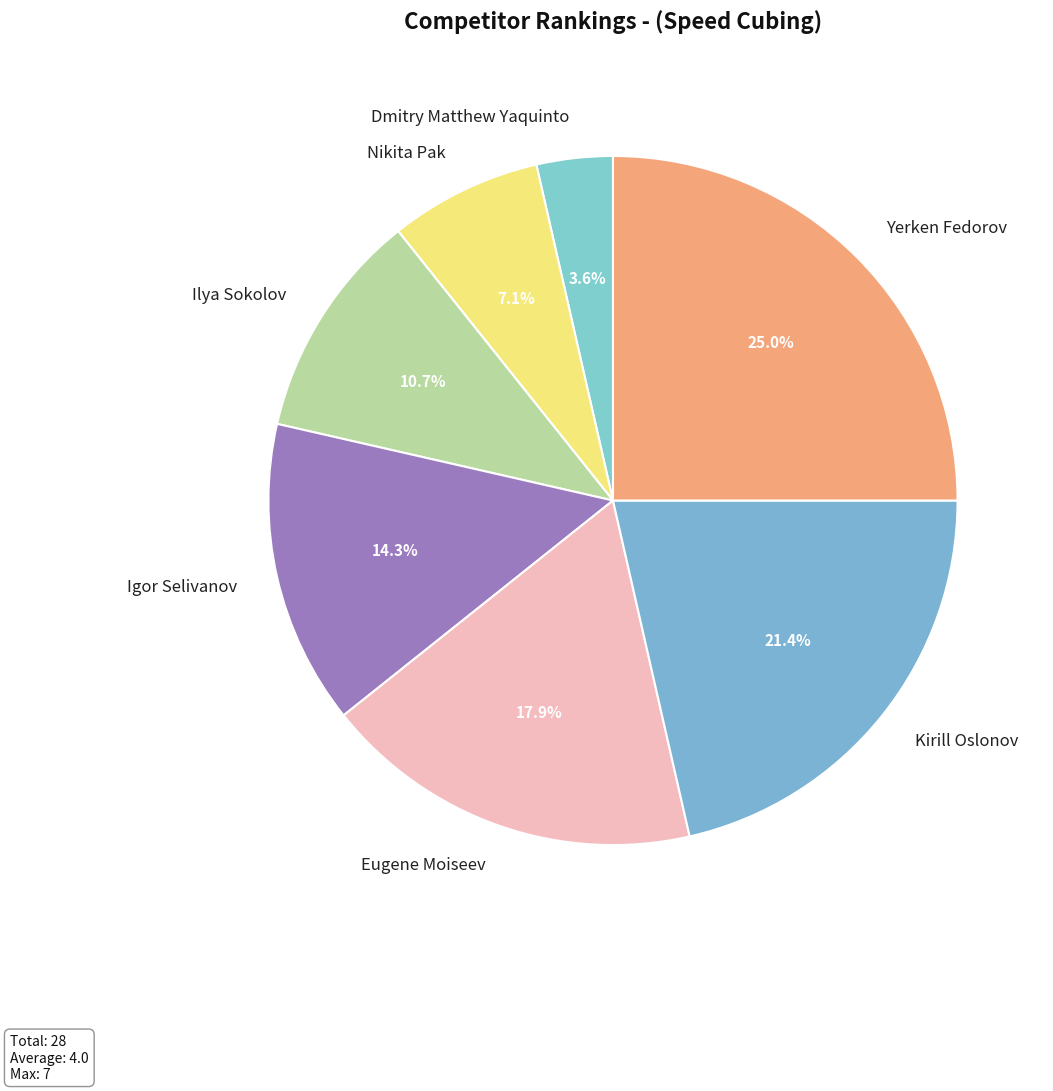

Which has a higher value, Ilya Sokolov or Igor Selivanov?

Igor Selivanov